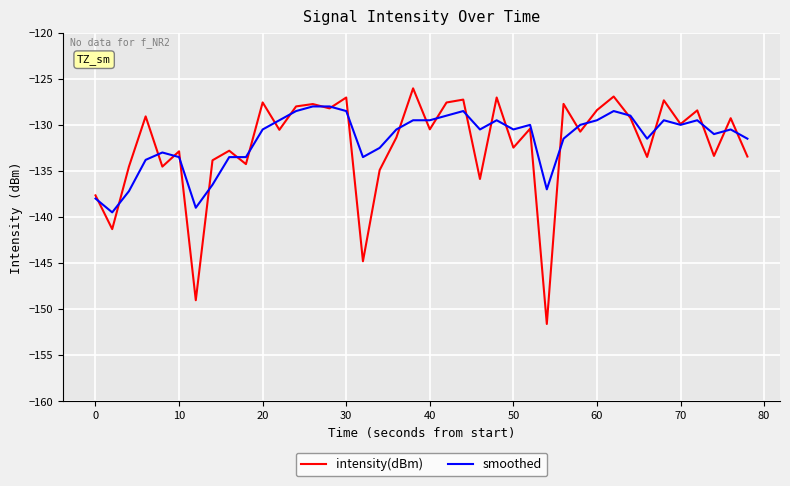

Rank the series by their maximum value, from highest to lowest.

intensity(dBm), smoothed